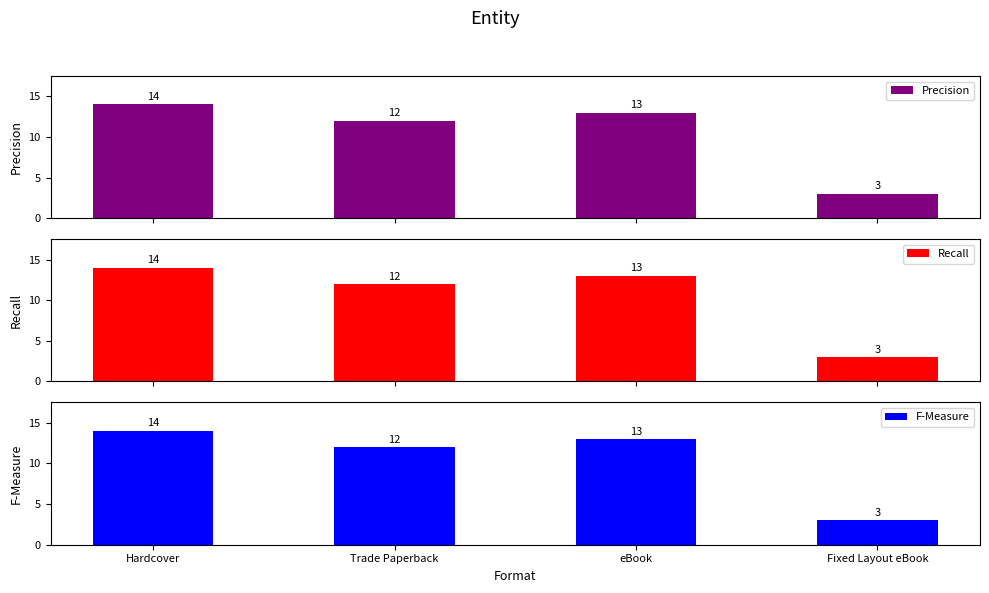

Reading left to right, list all the values displayed in this chart.

Precision: 14	12	13	3
Recall: 14	12	13	3
F-Measure: 14	12	13	3